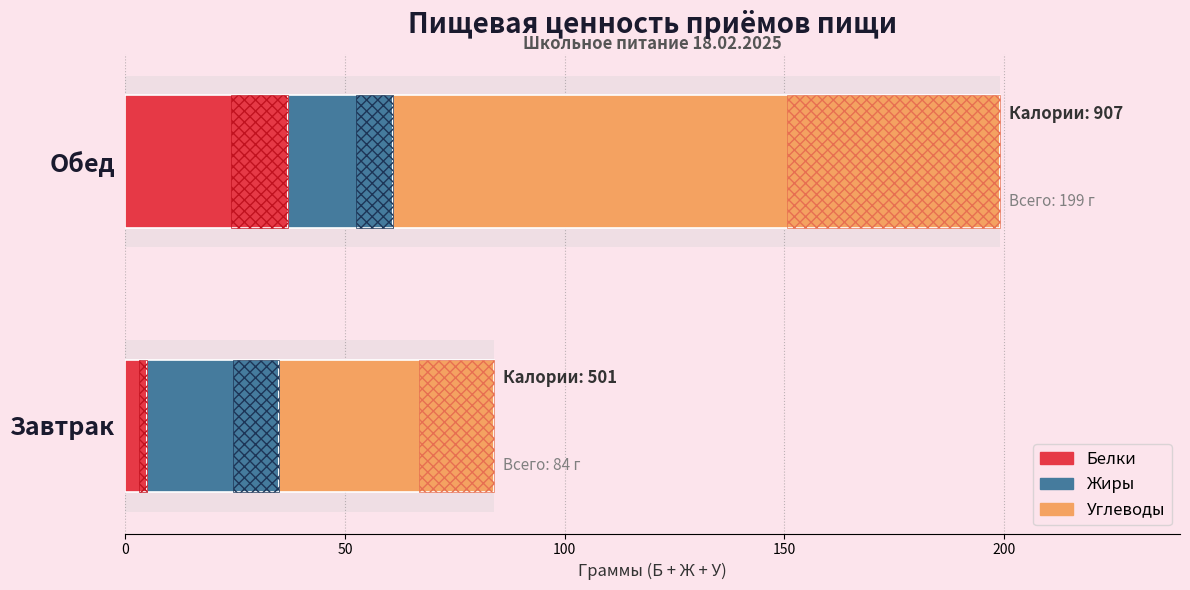

Count the number of data series in this chart.

3